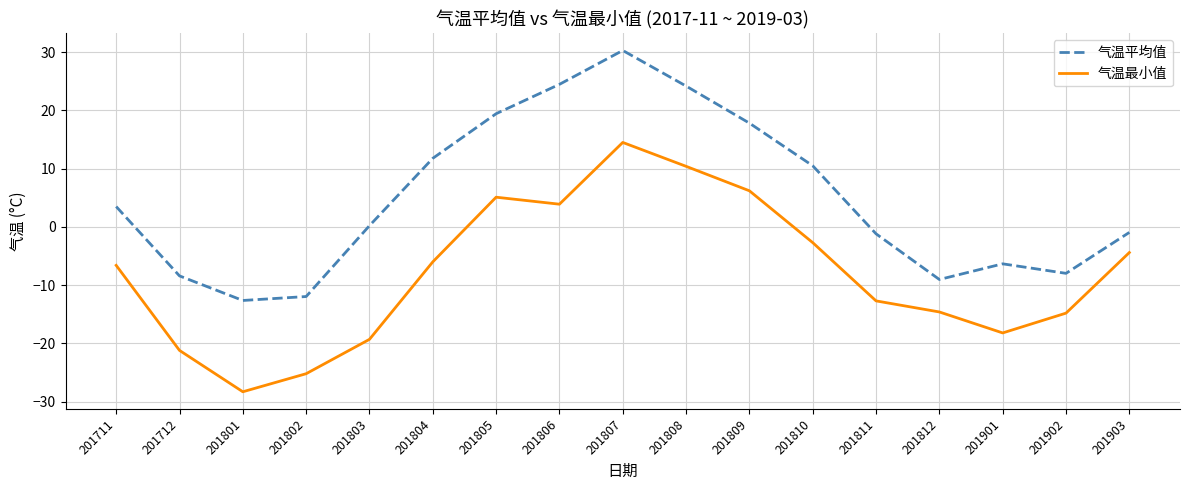

Does the chart have visible grid lines?

Yes